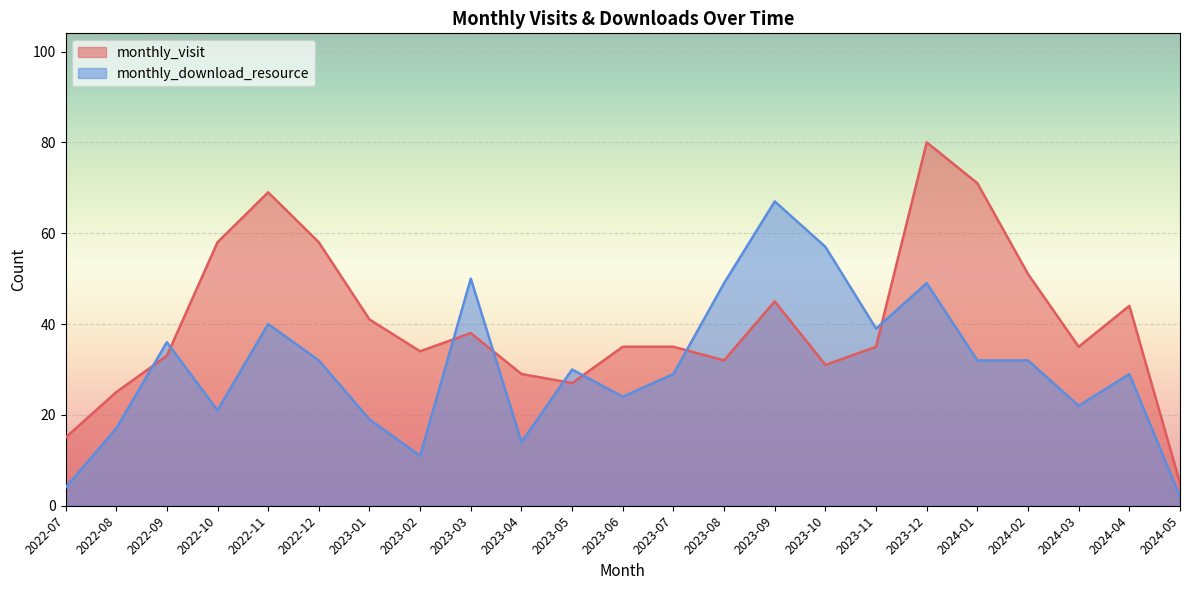

Between 2023-02 and 2023-10, which series saw the biggest shift?

monthly_download_resource